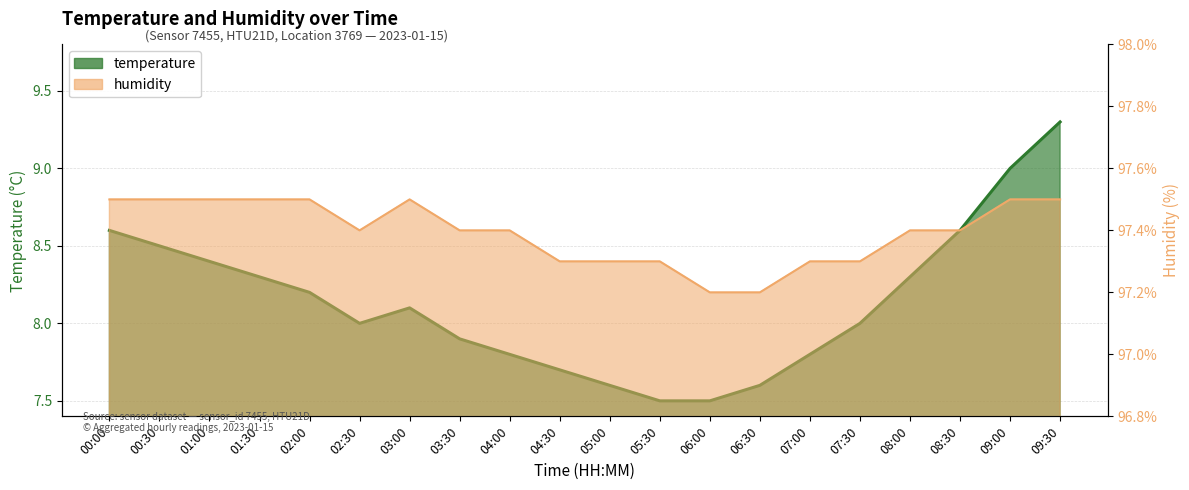

How many lines are shown in the chart?

2